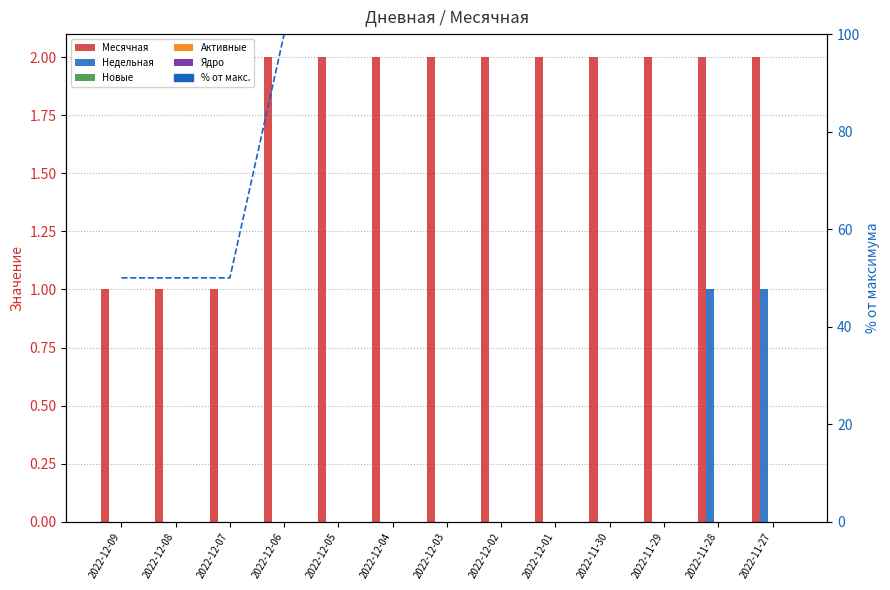

At which category is the sum across all series the highest?

2022-11-28